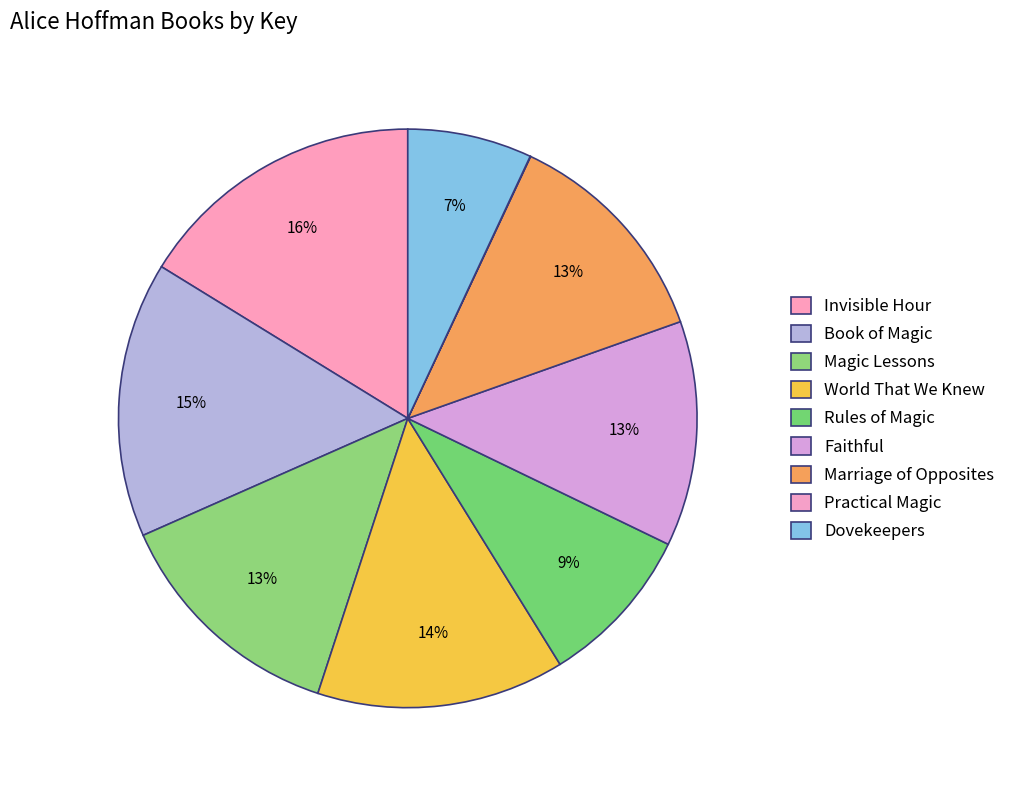

To the nearest percent, what is the average slice percentage?

11%